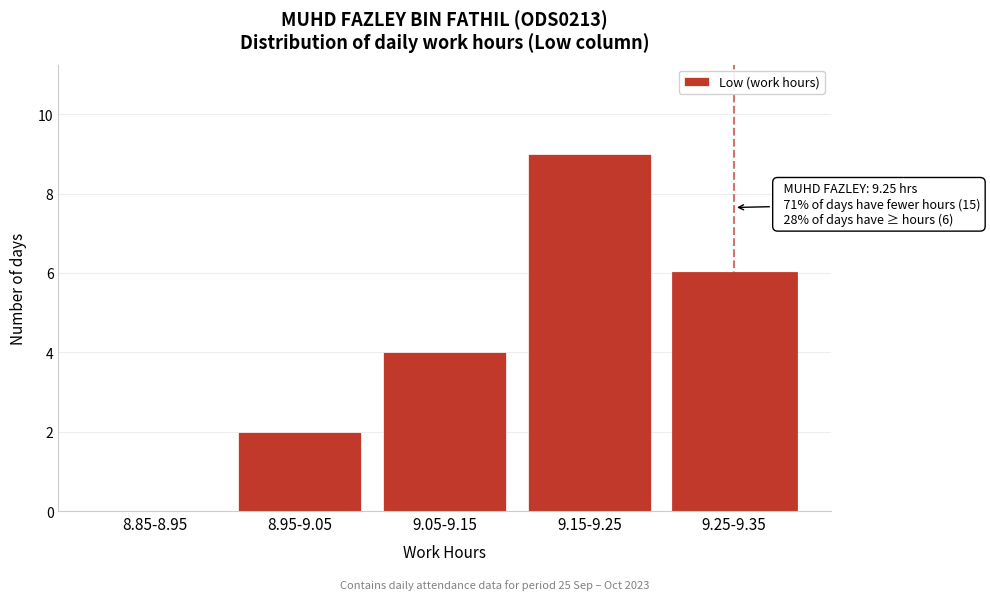

Reading left to right, list all the values displayed in this chart.

8.85-8.95=0	8.95-9.05=2	9.05-9.15=4	9.15-9.25=9	9.25-9.35=6